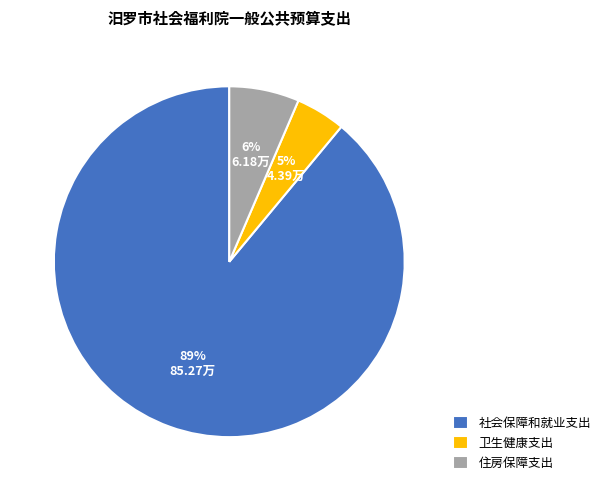

The 住房保障支出 slice represents 1% of the pie. True or false?

False